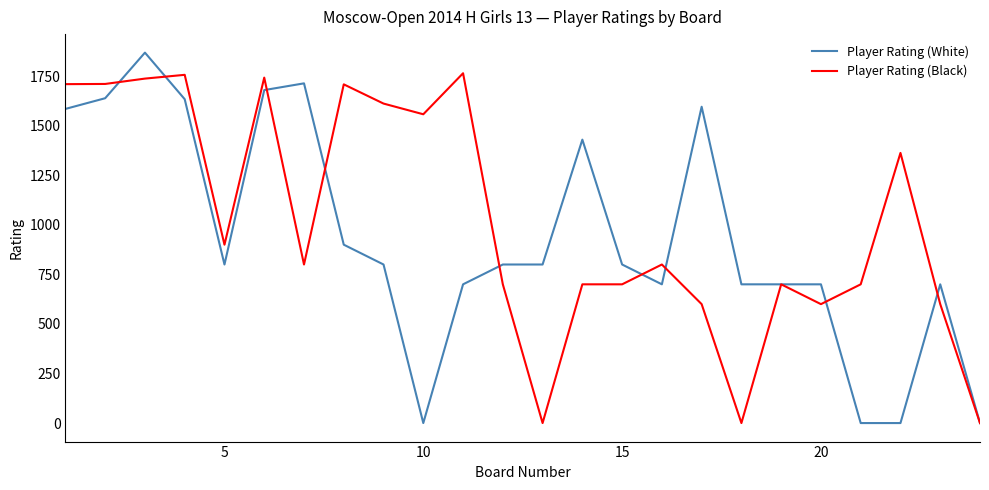

List the series in order of their peak value, highest first.

Player Rating (White), Player Rating (Black)